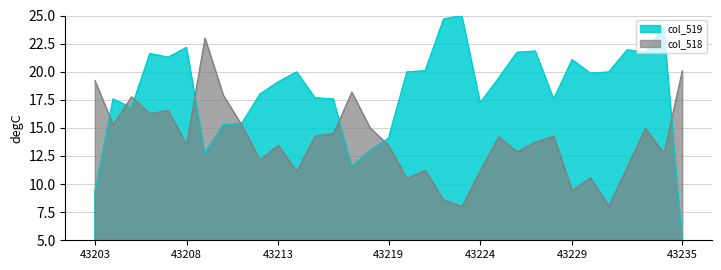

True or false: col_518 has a value of 17.8 at 43205.

True